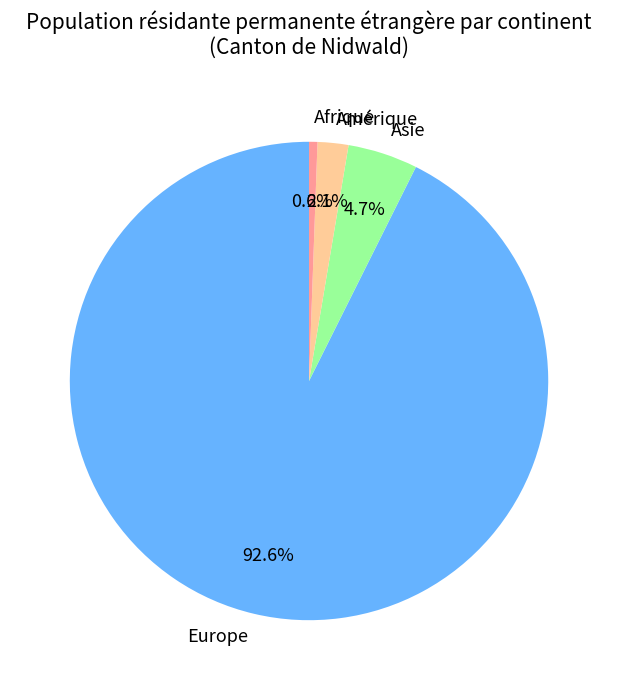

To the nearest percent, what percentage of the pie is Europe?

93%